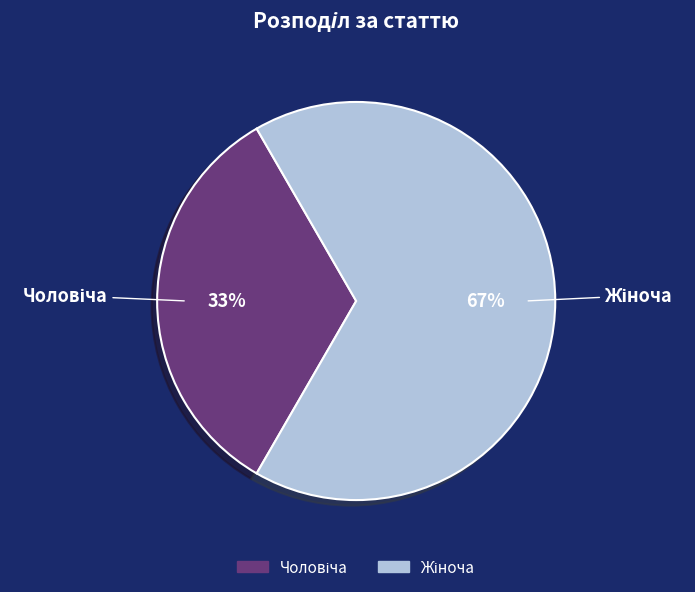

To the nearest percent, what is the average slice percentage?

50%